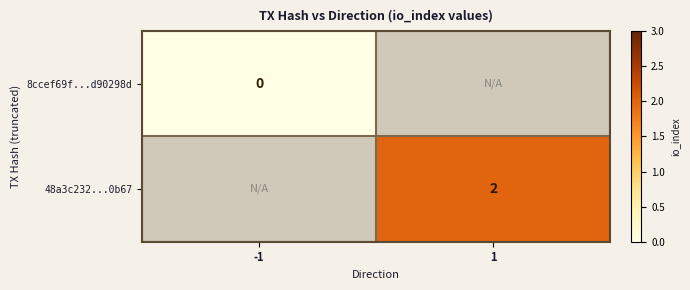

The value of 48a3c232...0b67 at 1 is 1. True or false?

False